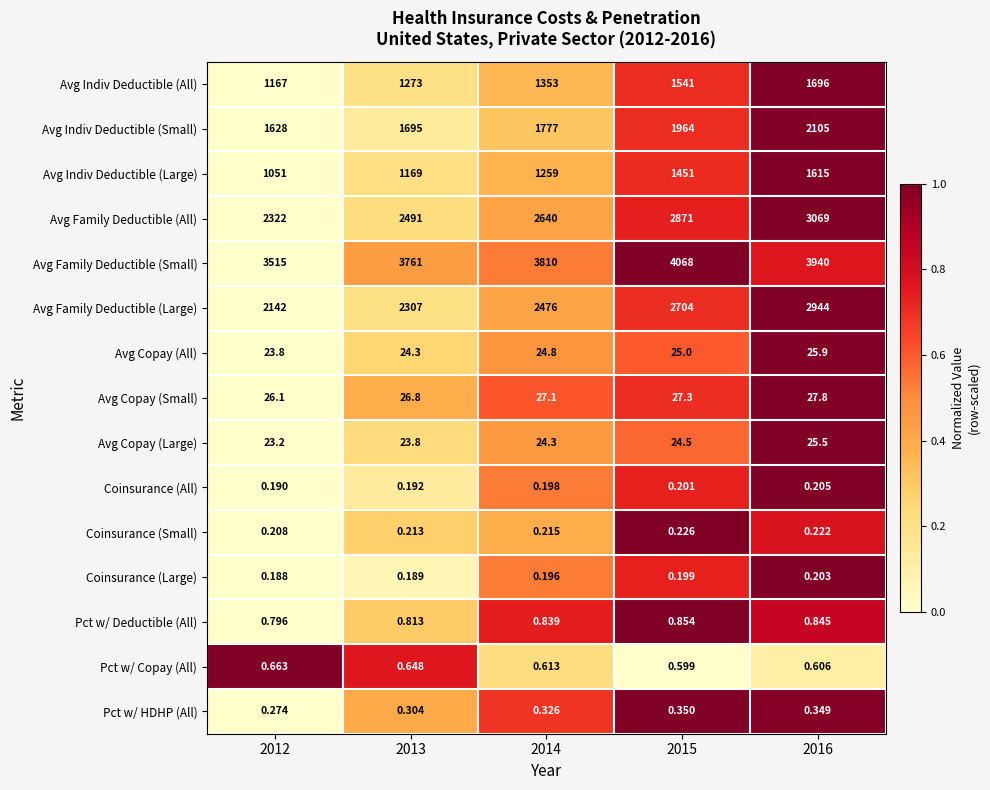

Is the value of Avg Copay (Small) at 2014 greater than the value of Avg Family Deductible (All) at 2014?

No